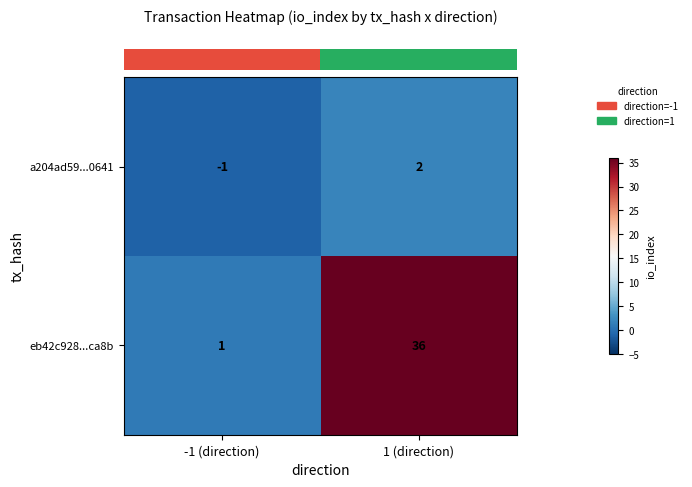

How many positive values does the a204ad59...0641 series have?

1